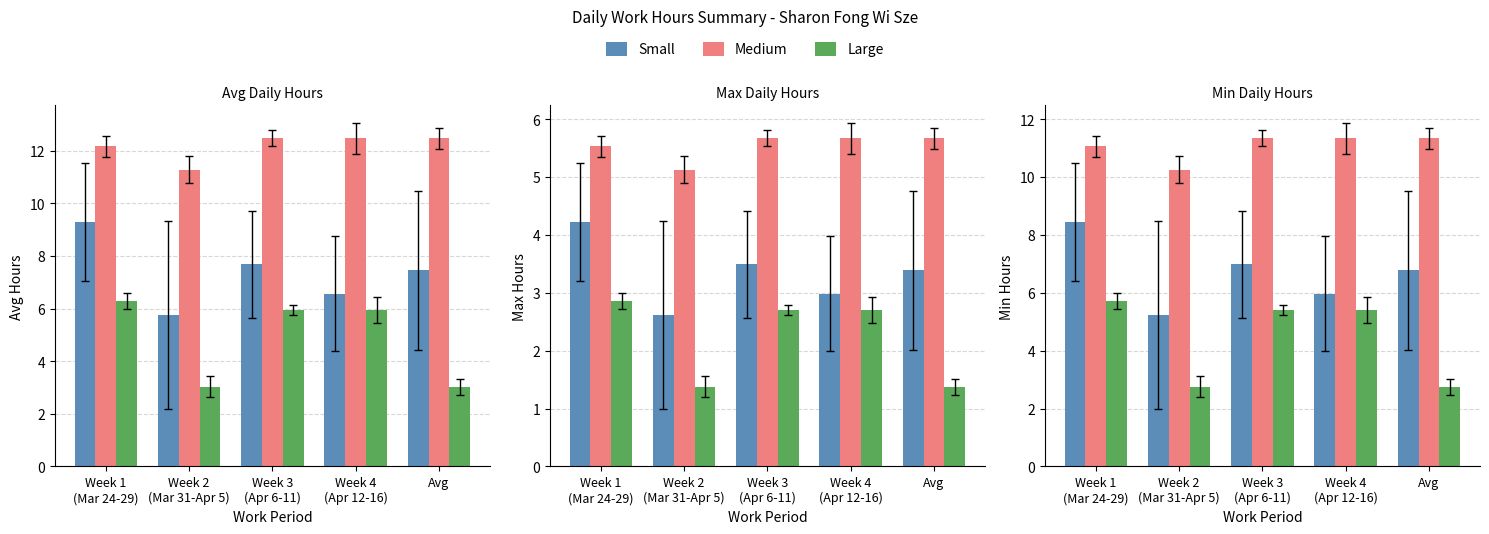

At which label does Medium first exceed 11?

Week 1
(Mar 24-29)